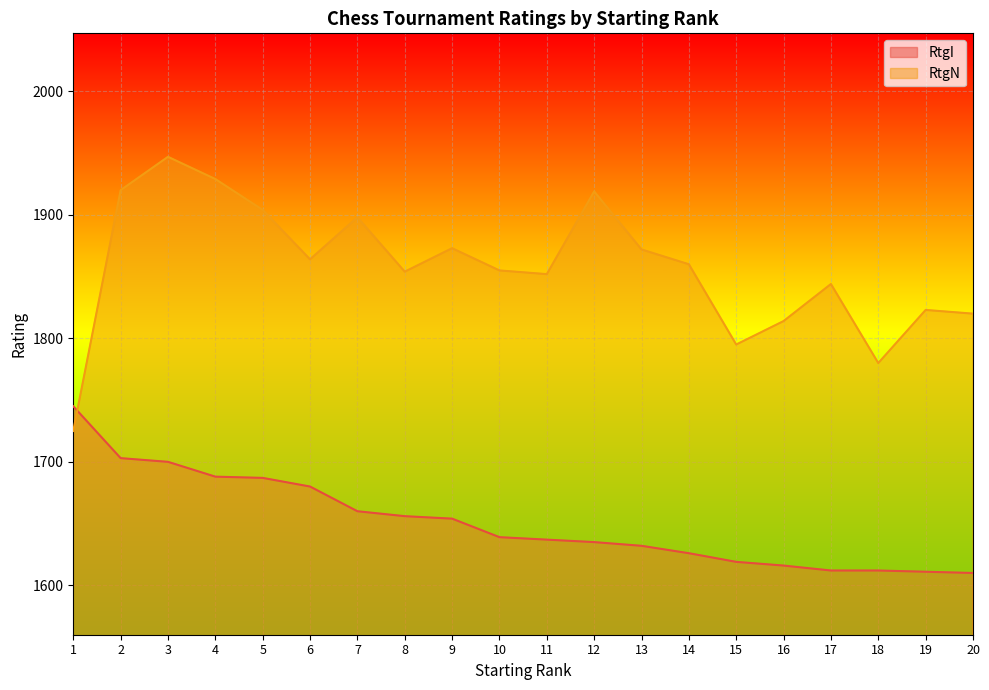

At how many categories does at least one series exceed 1886?

6